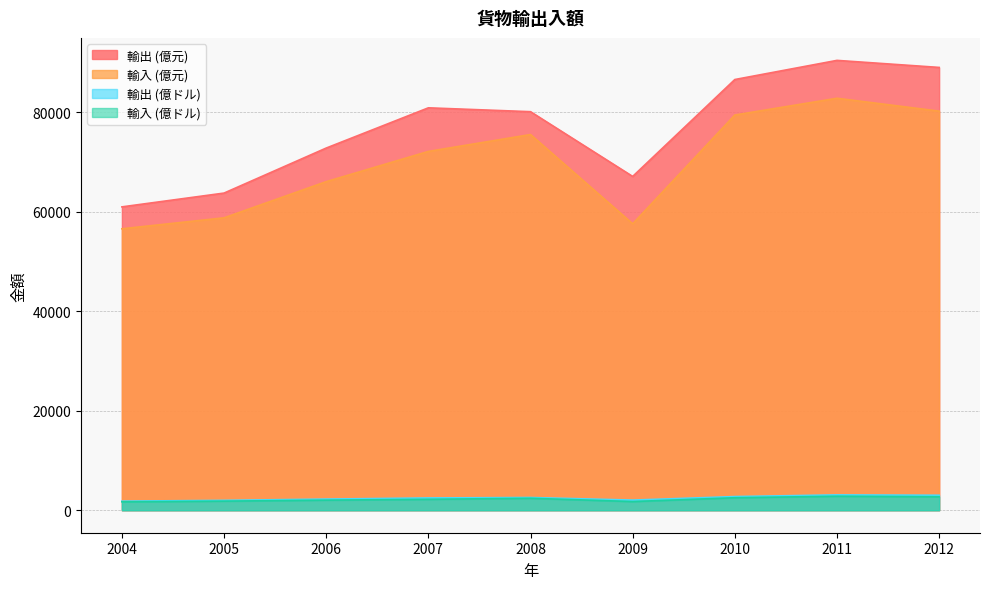

What is the highest value of the 輸入 (億元) series?

82803.7